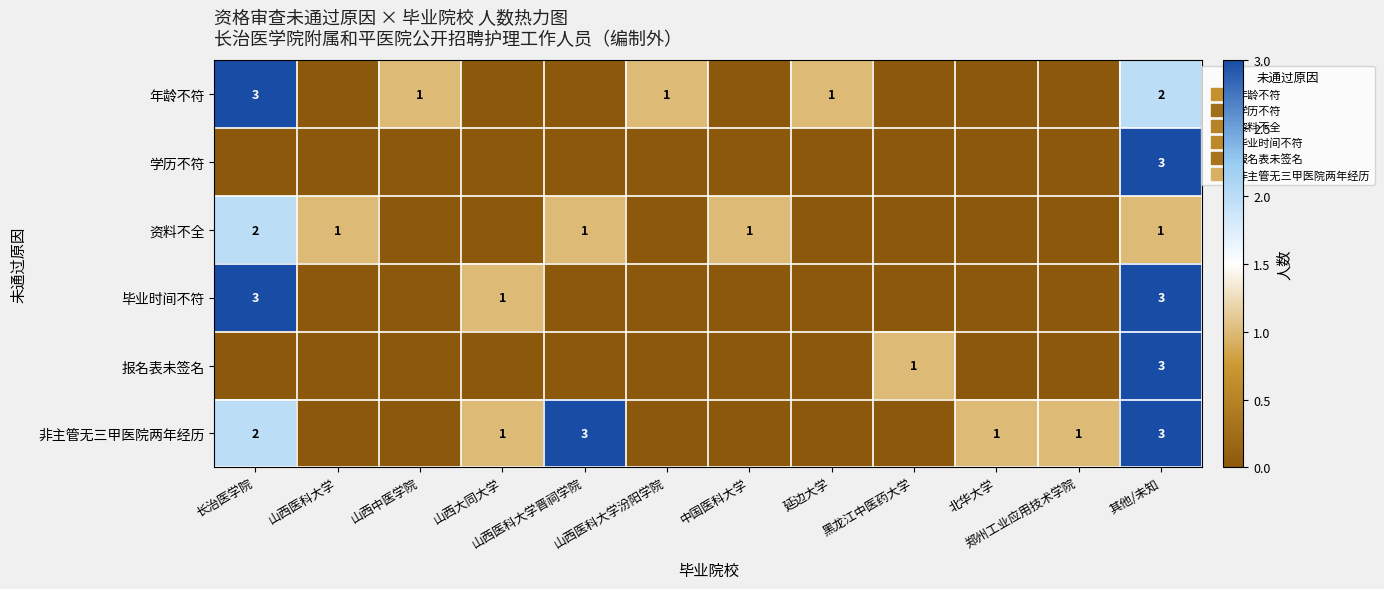

Rank the categories by 学历不符 value from lowest to highest.

长治医学院, 山西医科大学, 山西中医学院, 山西大同大学, 山西医科大学晋祠学院, 山西医科大学汾阳学院, 中国医科大学, 延边大学, 黑龙江中医药大学, 北华大学, 郑州工业应用技术学院, 其他/未知